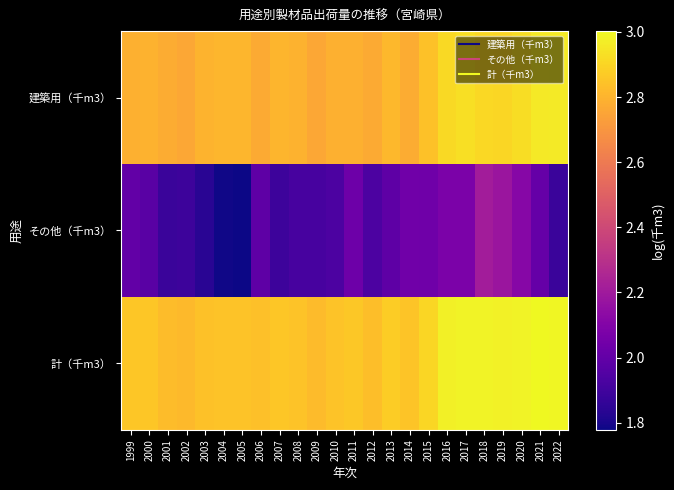

What is the spread (max minus min) of values at 2003?

1.0